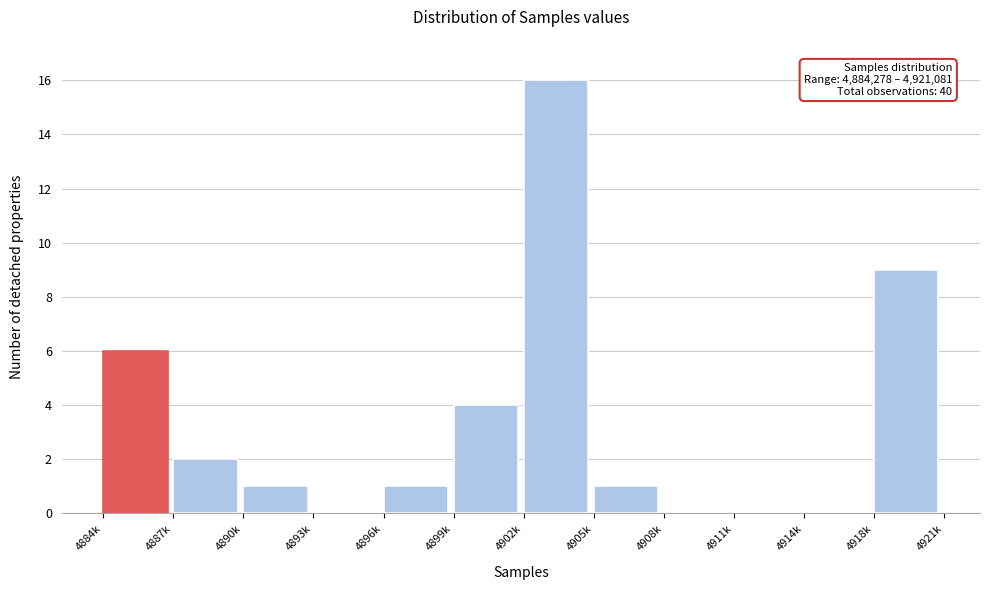

Reading right to left, list all the values displayed in this chart.

4918k=9	4914k=0	4911k=0	4908k=0	4905k=1	4902k=16	4899k=4	4896k=1	4893k=0	4890k=1	4887k=2	4884k=6